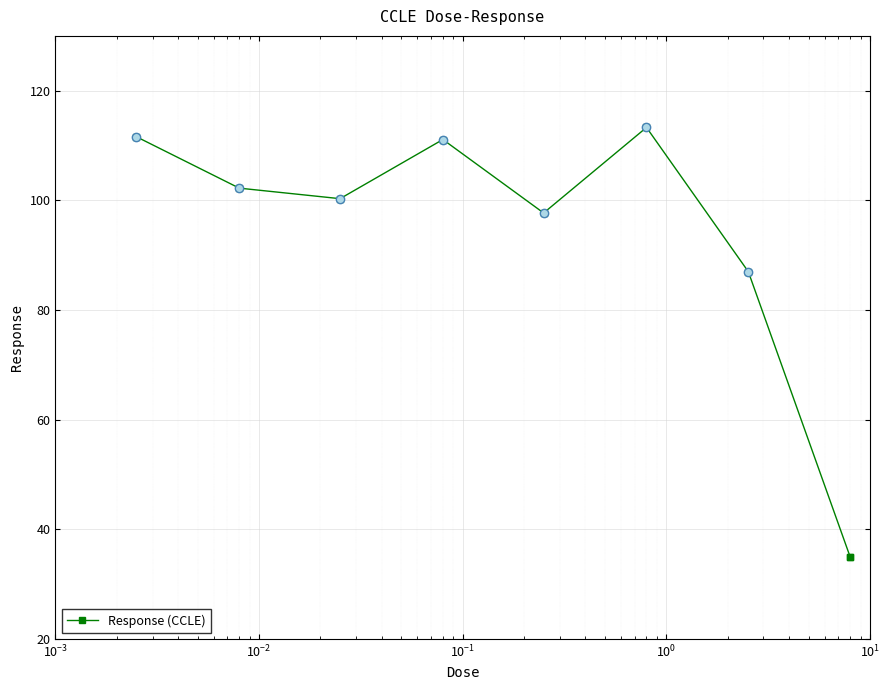

What is the value of the Response (CCLE) point at the 3rd from the left?

100.3